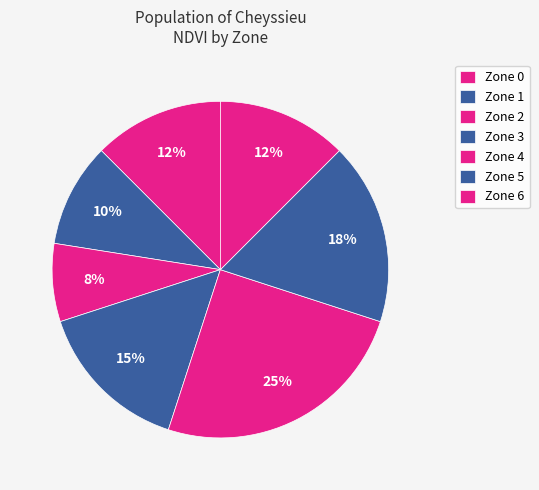

How many slices are in this pie chart?

7